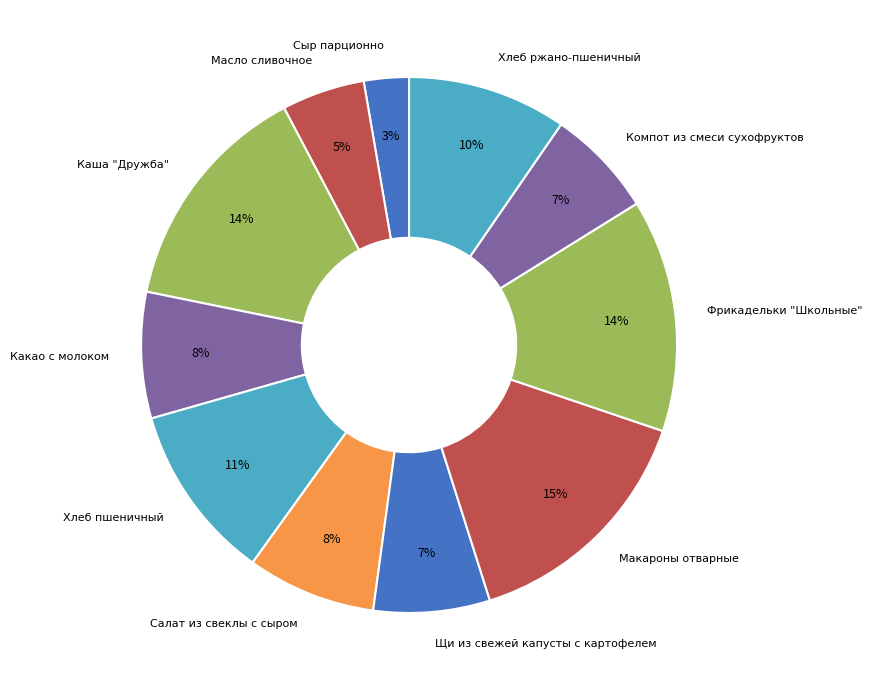

How many slices are in this pie chart?

11